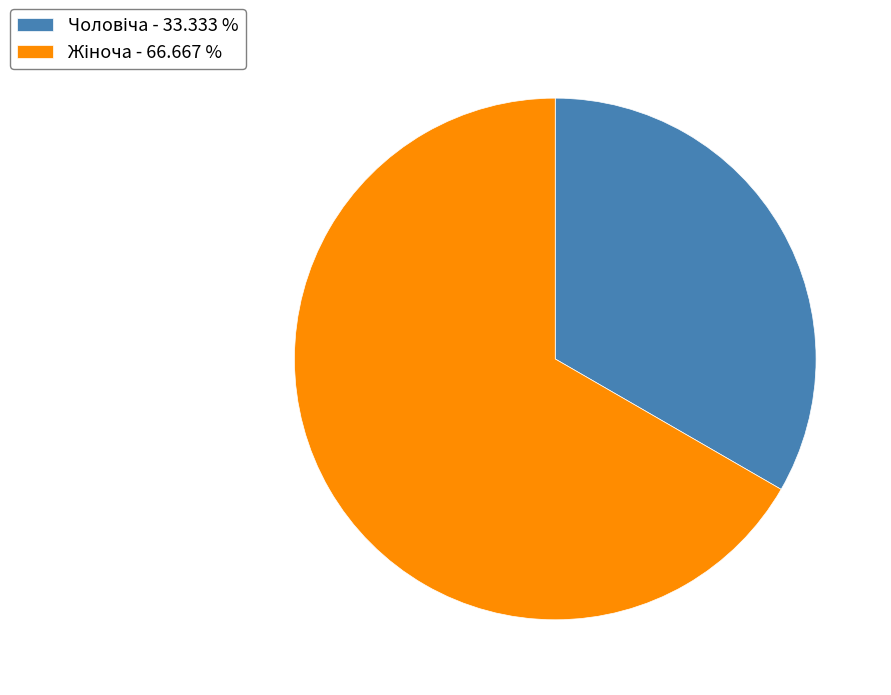

How many slices are in this pie chart?

2